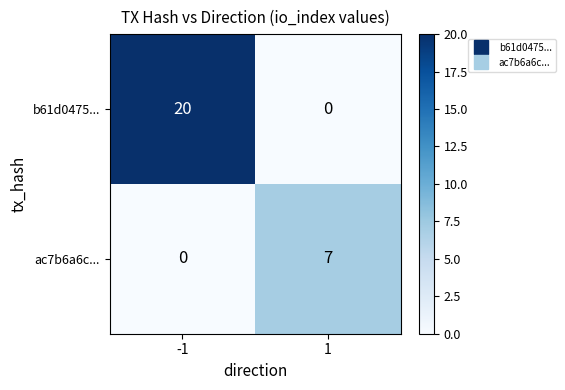

List the series in order of their overall mean, highest first.

b61d0475..., ac7b6a6c...